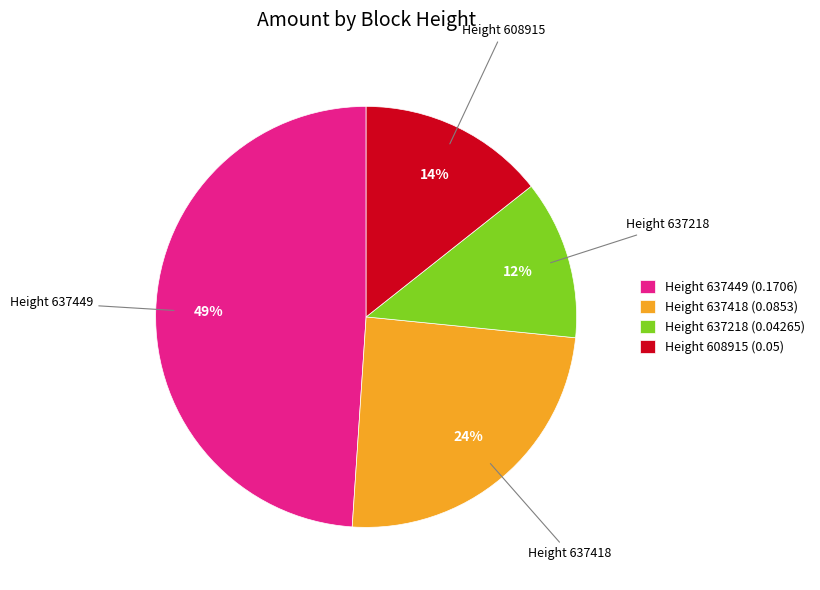

Combined, do Height 637418 (0.0853) and Height 637218 (0.04265) account for over 50%?

No